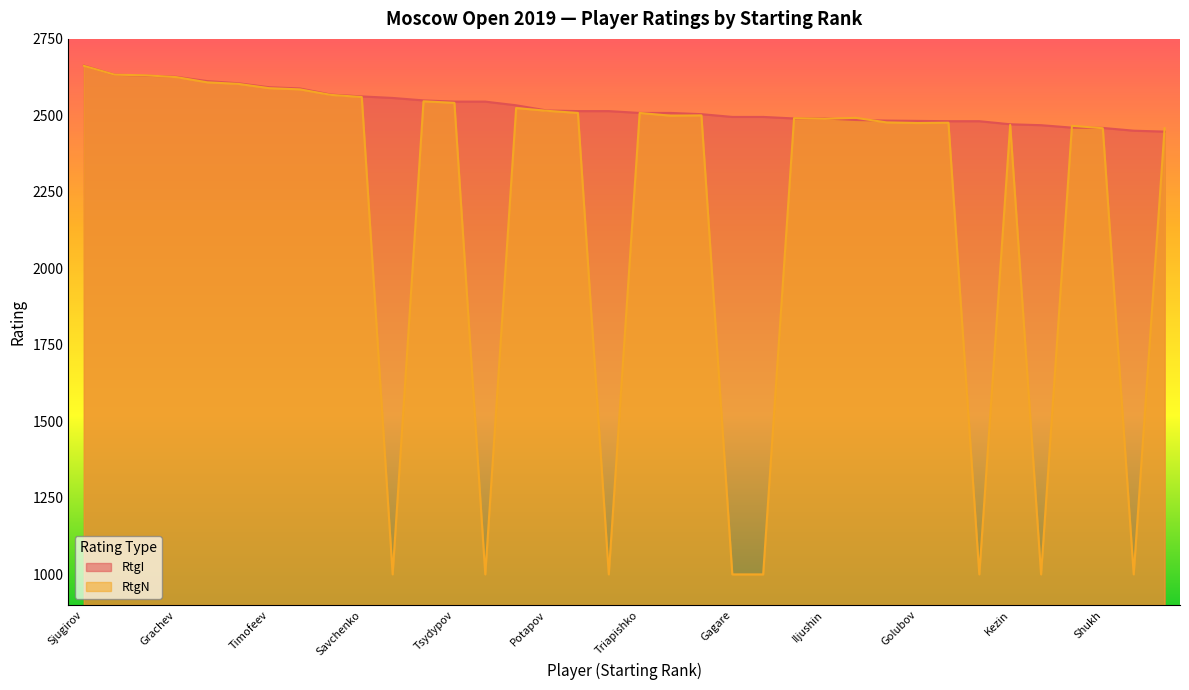

List the series in order of their overall mean, lowest first.

RtgN, RtgI